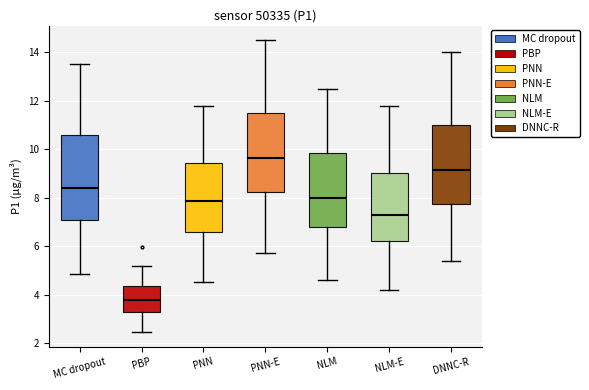

Where does the upper whisker of the box for MC dropout end on the y-axis? The values are not printed on the chart, so give them approximately, as read against the axis.

13.6